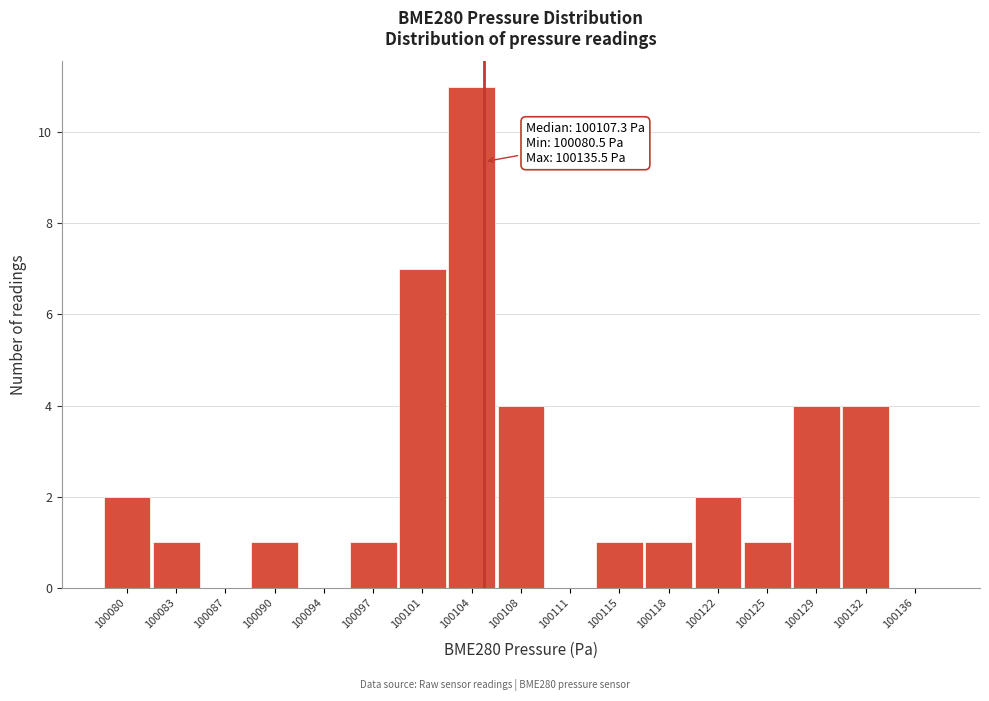

The value at 100118 is 2. True or false?

False